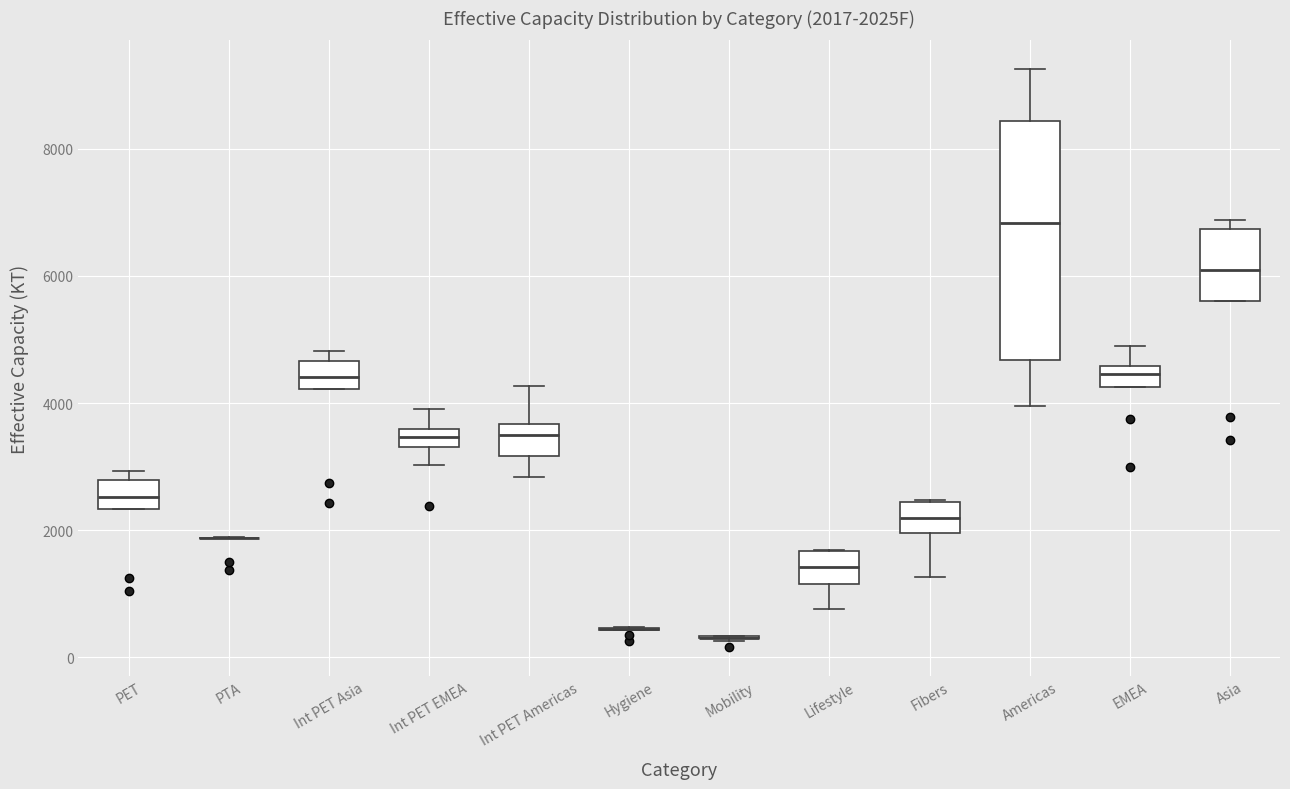

Comparing the boxes themselves (not the whiskers), which one is the tallest?

Americas